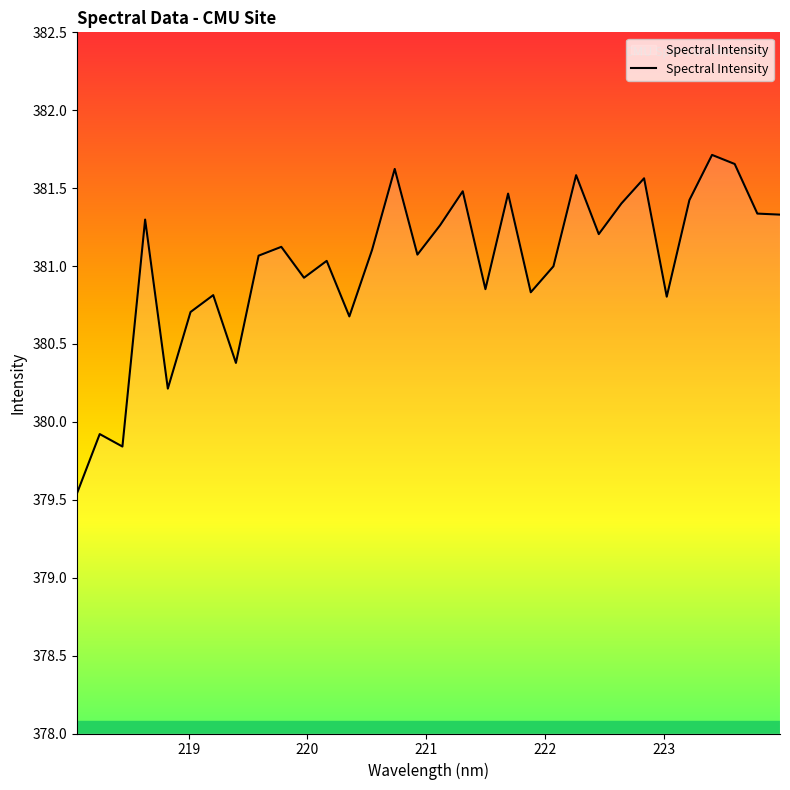

What is the minimum value shown in the chart?

379.5